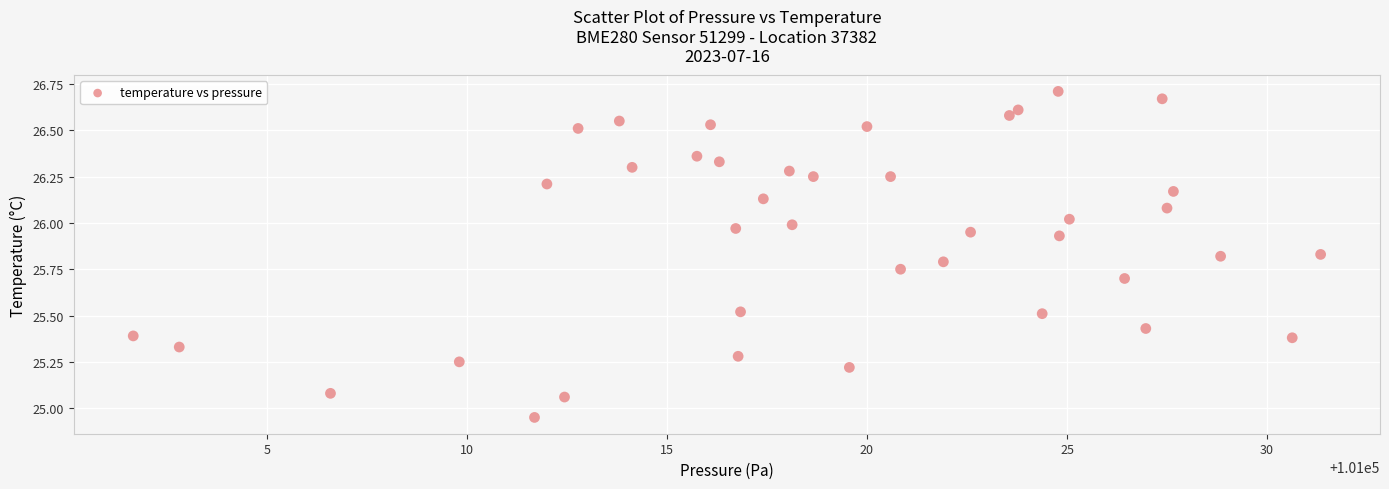

What is the range of X values (max minus min)?

29.7